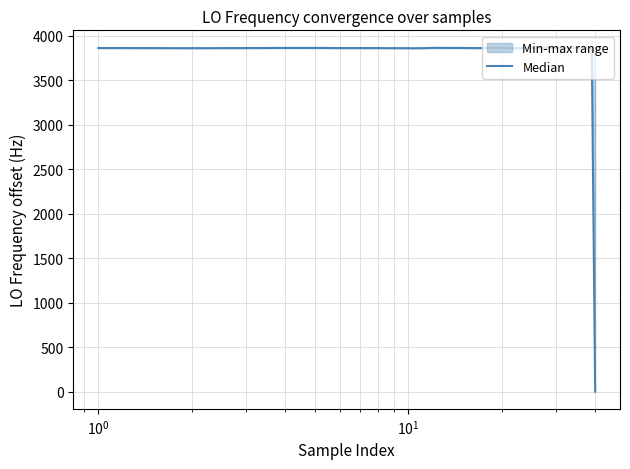

How many positive values are there?

39